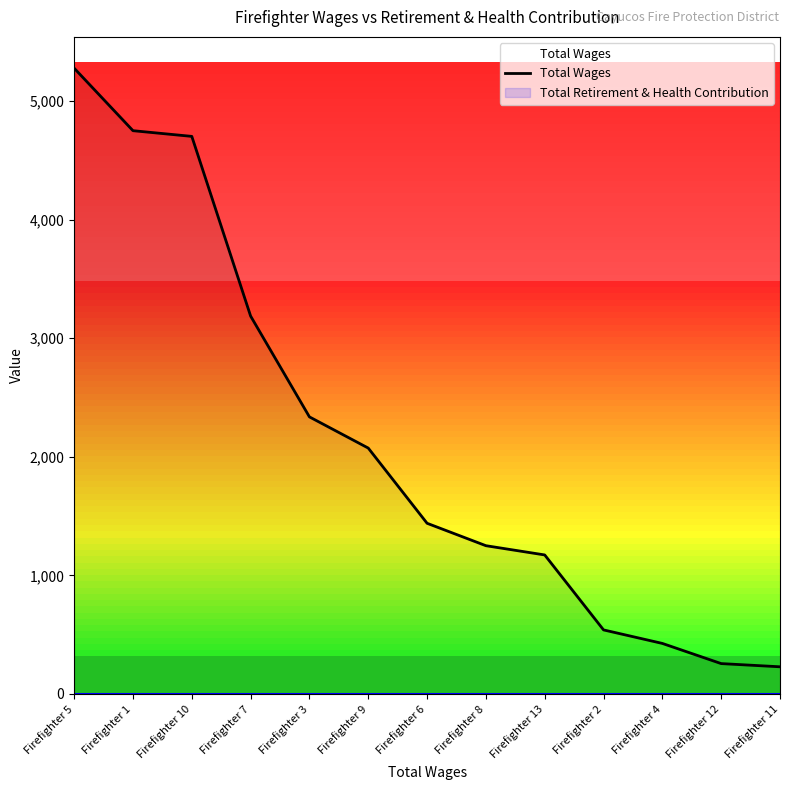

Rank the categories by value from lowest to highest.

Firefighter 11, Firefighter 12, Firefighter 4, Firefighter 2, Firefighter 13, Firefighter 8, Firefighter 6, Firefighter 9, Firefighter 3, Firefighter 7, Firefighter 10, Firefighter 1, Firefighter 5